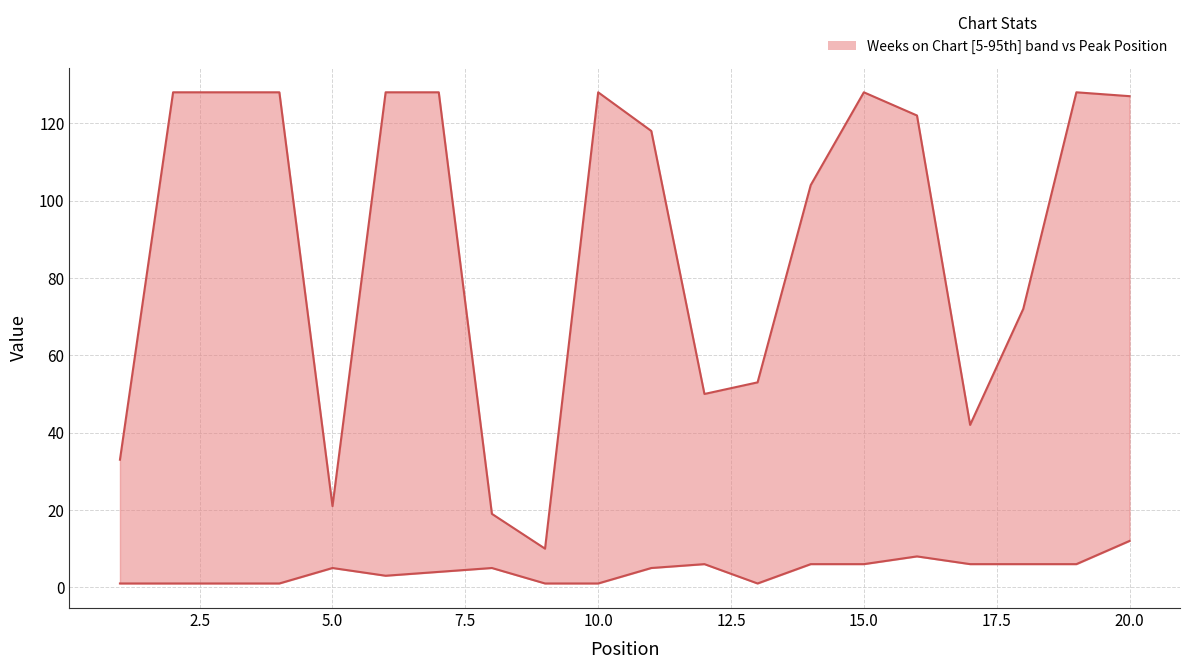

Reading left to right, transcribe all the data shown in this chart.

Weeks on Chart: 33	128	128	128	21	128	128	19	10	128	118	50	53	104	128	122	42	72	128	127
Peak Position: 1	1	1	1	5	3	4	5	1	1	5	6	1	6	6	8	6	6	6	12